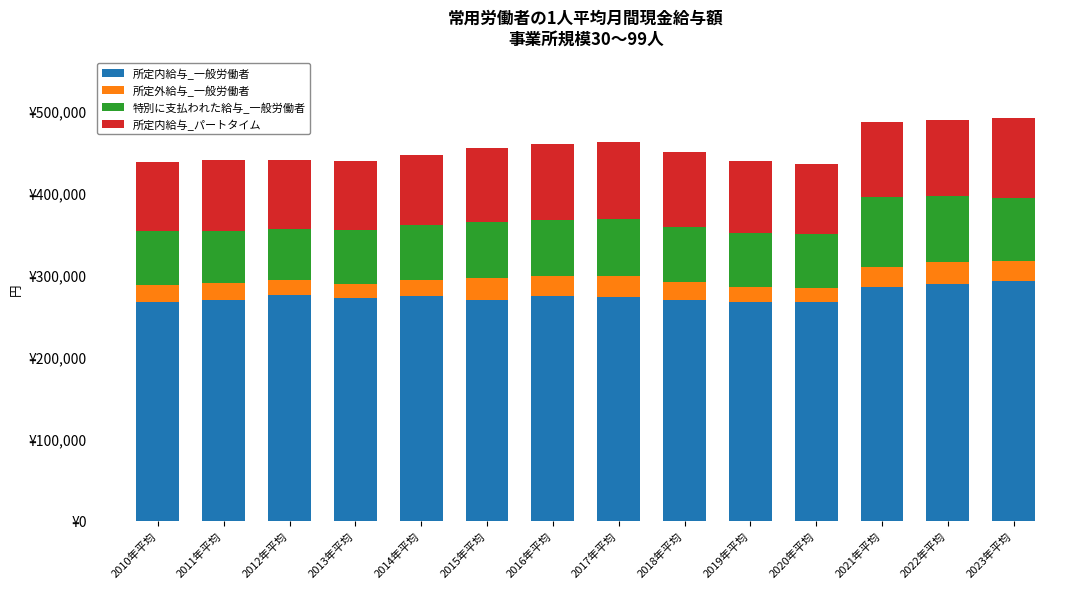

What is the sum of the 所定外給与_一般労働者 values at 2010年平均 and 2015年平均?

46156